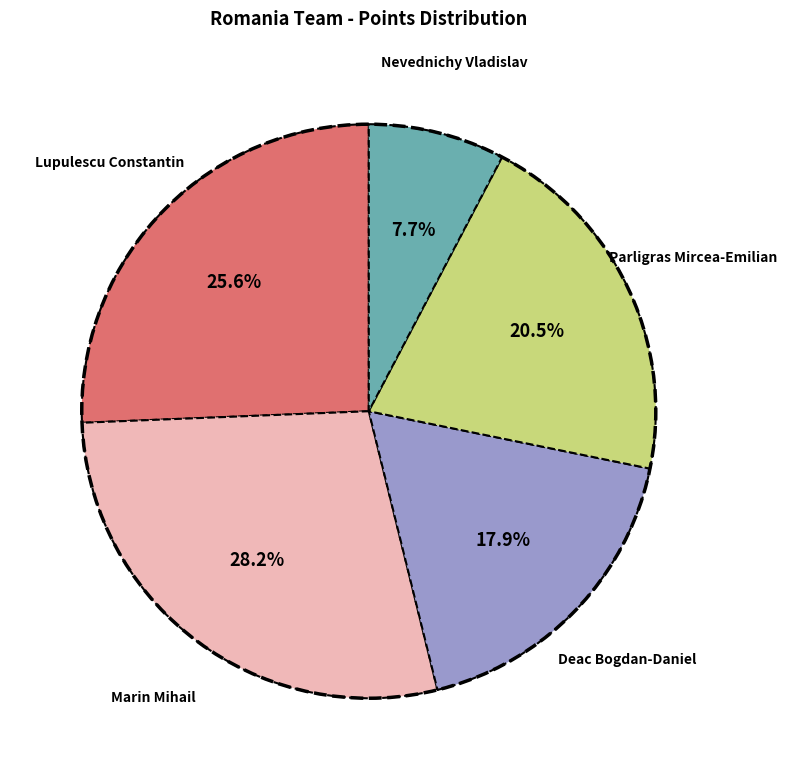

Between Deac Bogdan-Daniel and Marin Mihail, which is larger?

Marin Mihail